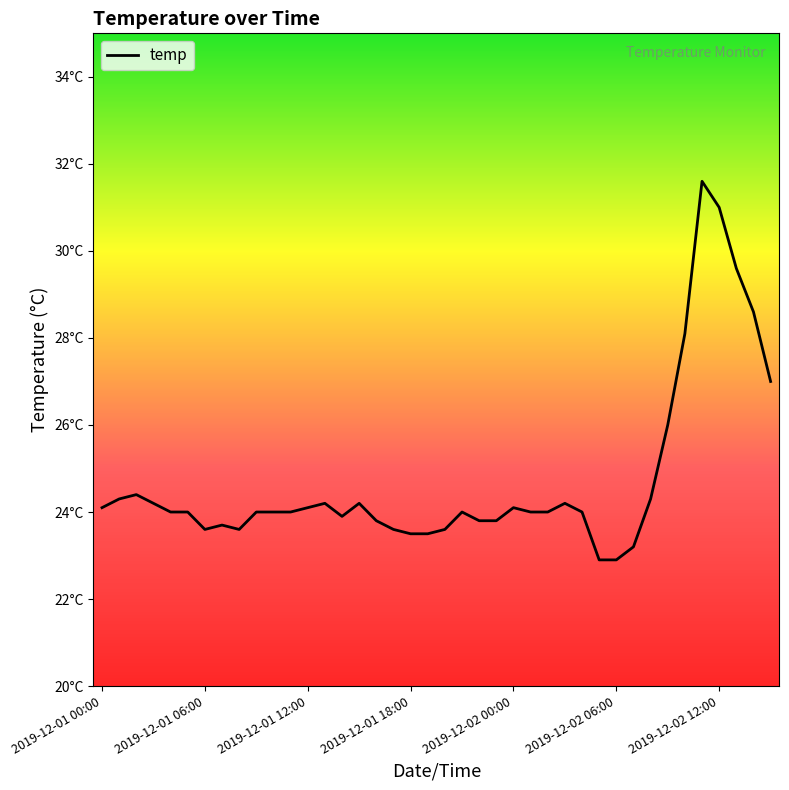

Reading right to left, transcribe all the data shown in this chart.

27.0	28.6	29.6	31.0	31.6	28.1	26.0	24.3	23.2	22.9	22.9	24.0	24.2	24.0	24.0	24.1	23.8	23.8	24.0	23.6	23.5	23.5	23.6	23.8	24.2	23.9	24.2	24.1	24.0	24.0	24.0	23.6	23.7	23.6	24.0	24.0	24.2	24.4	24.3	24.1